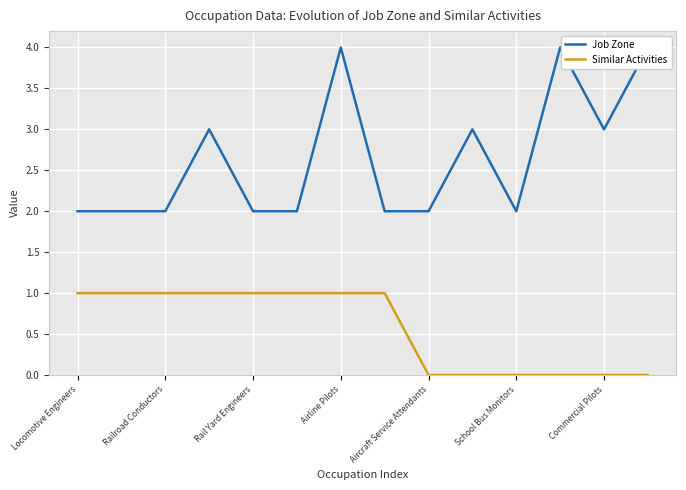

True or false: Similar Activities has a value of 1 at Rail Yard Engineers.

True